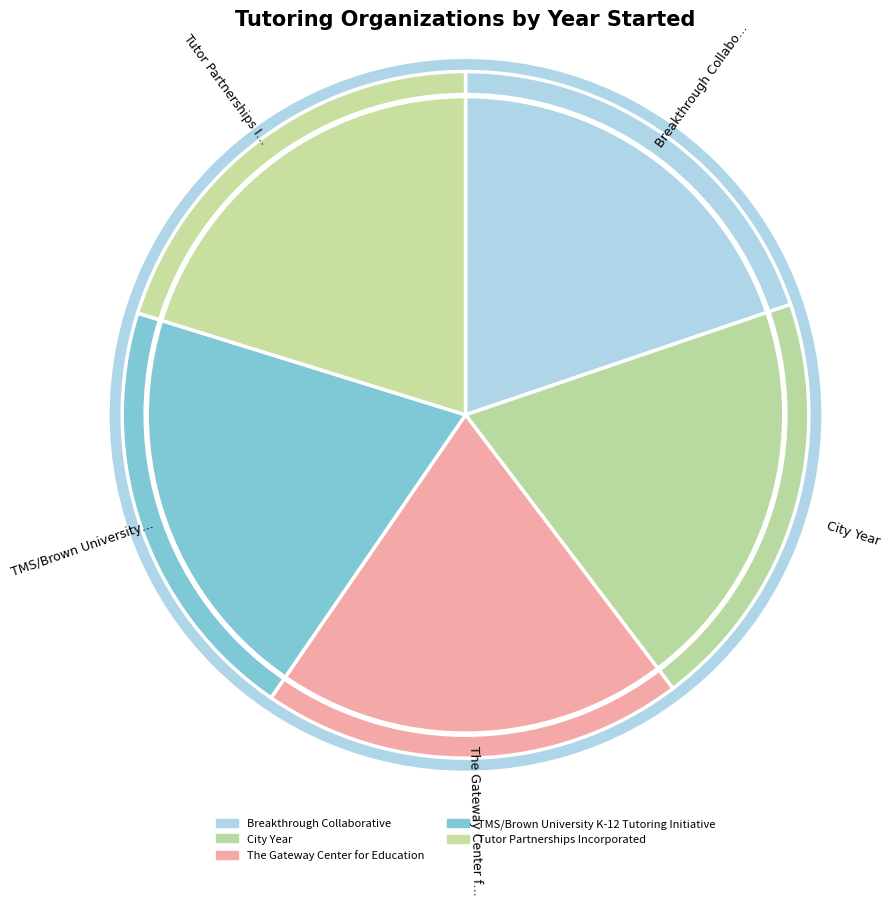

Which has a higher value, City Year or The Gateway Center for Education?

The Gateway Center for Education